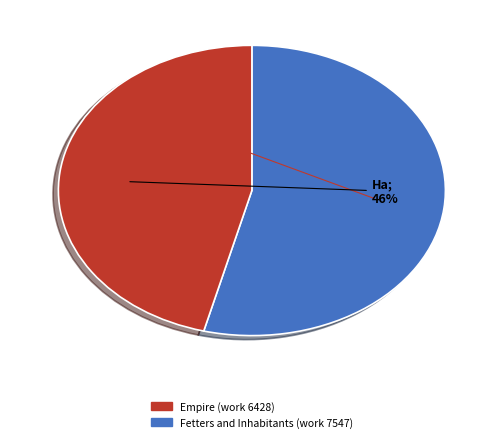

To the nearest percent, what is the difference between the largest and smallest slice percentages?

8%